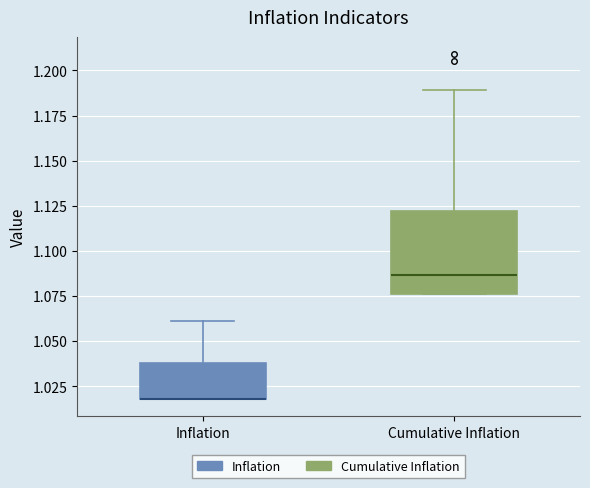

Reading left to right, transcribe this box plot: for each box, give where its median line is, the range the box spans, and where its two whiskers end, as read against the y-axis. The values are not printed on the chart, so give them approximately, as read against the axis.

Inflation: median 1.020 (drawn on the box's lower edge), box 1.020 to 1.040, whiskers 1.020 to 1.060
Cumulative Inflation: median 1.085, box 1.075 to 1.120, whiskers 1.075 to 1.190